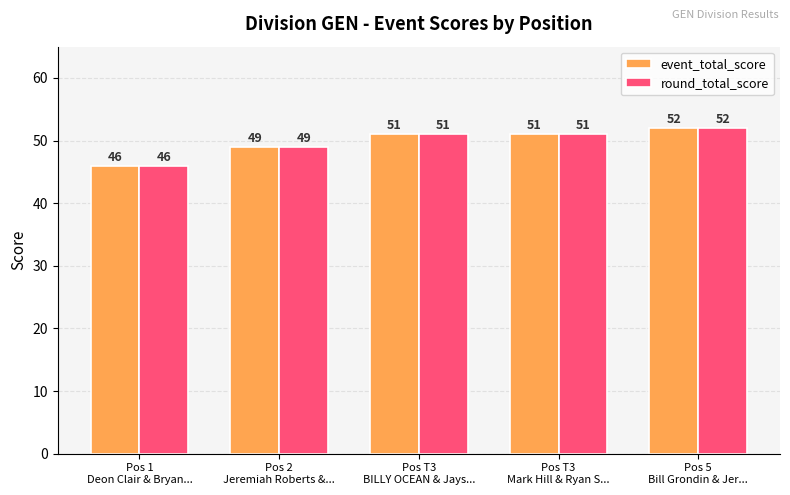

The round_total_score series shows 49 at Pos 2
Jeremiah Roberts &.... True or false?

True